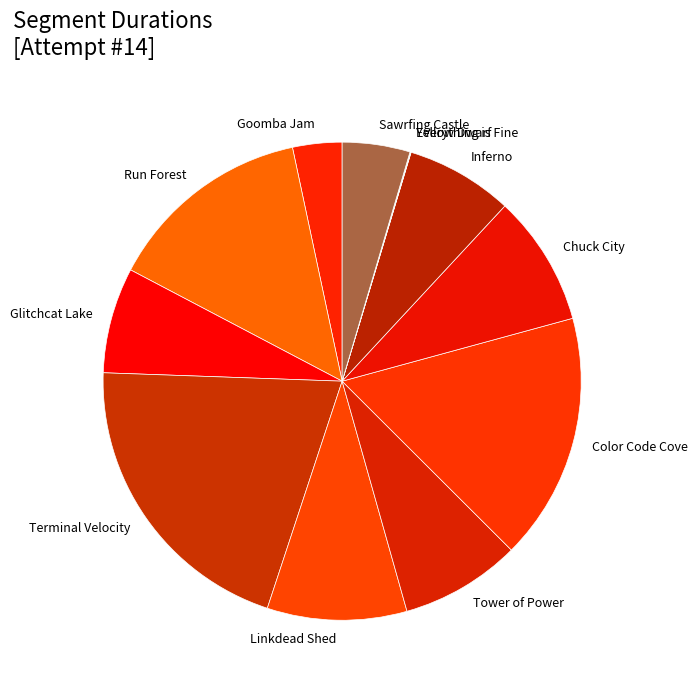

The Terminal Velocity slice represents 20% of the pie. True or false?

True